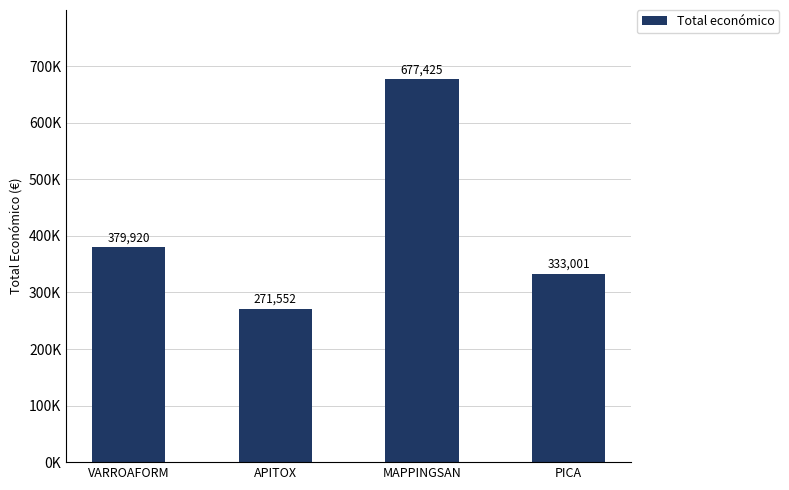

What is the sum of the values at MAPPINGSAN and APITOX?

948977